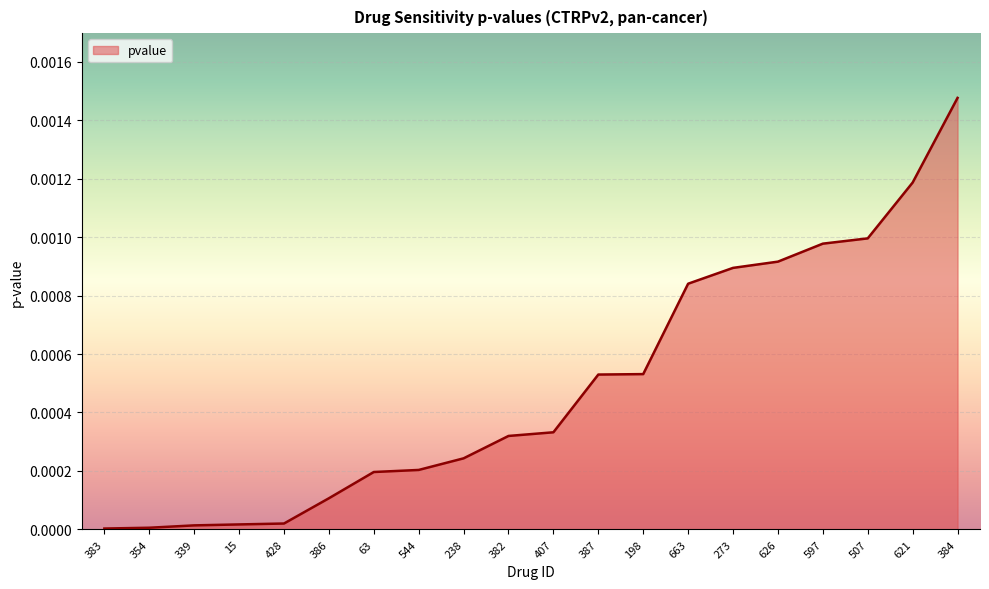

At which category does the chart reach its peak across all series?

384